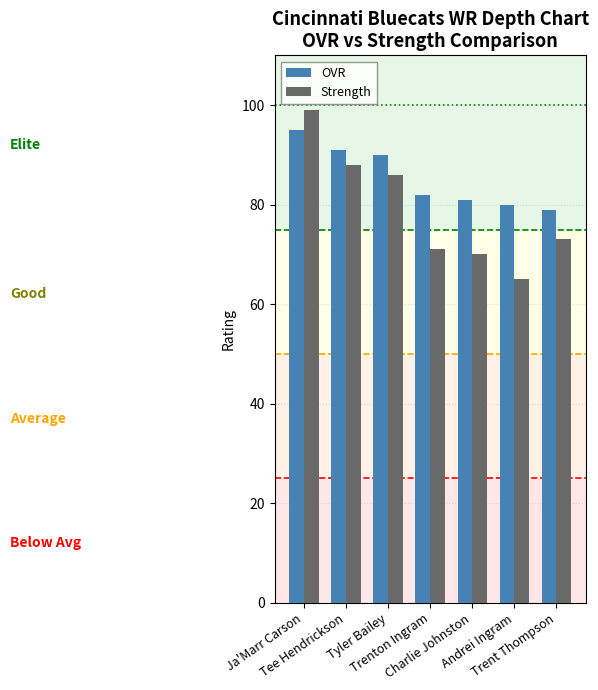

What is the sum of all Strength values?

552